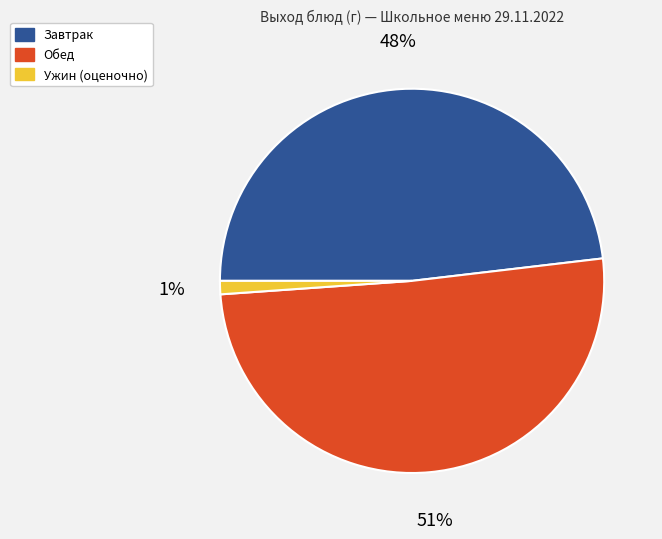

To the nearest percent, what is the average slice percentage?

33%